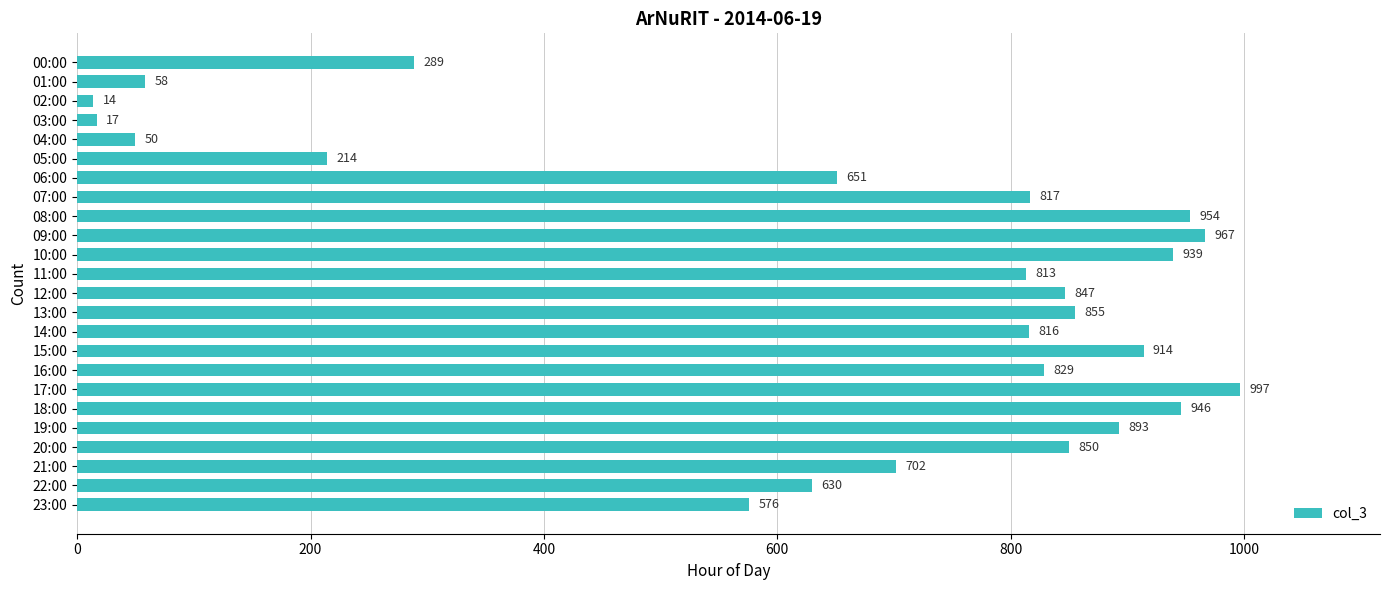

The chart shows a value of 855 at 13:00. True or false?

True